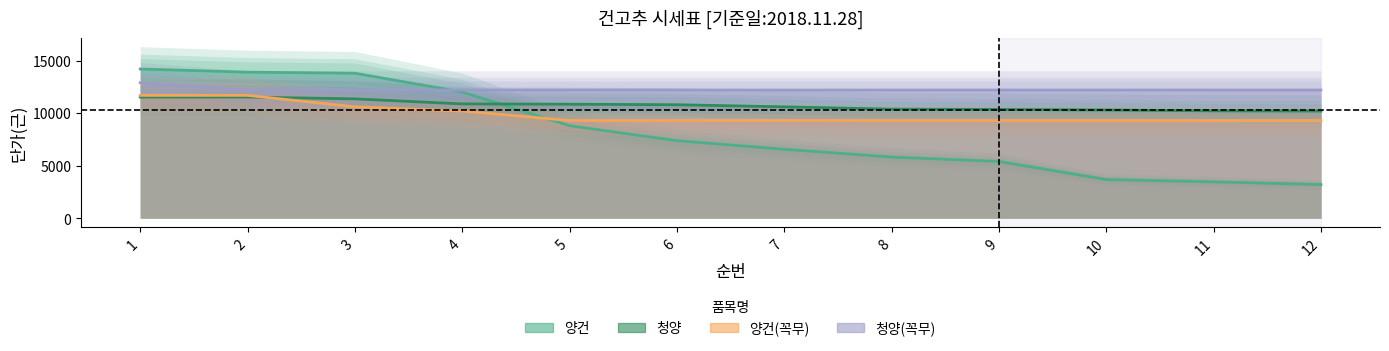

List the labels in order of 양건(꼭무) value, smallest first.

5, 6, 7, 8, 9, 10, 11, 12, 4, 3, 1, 2